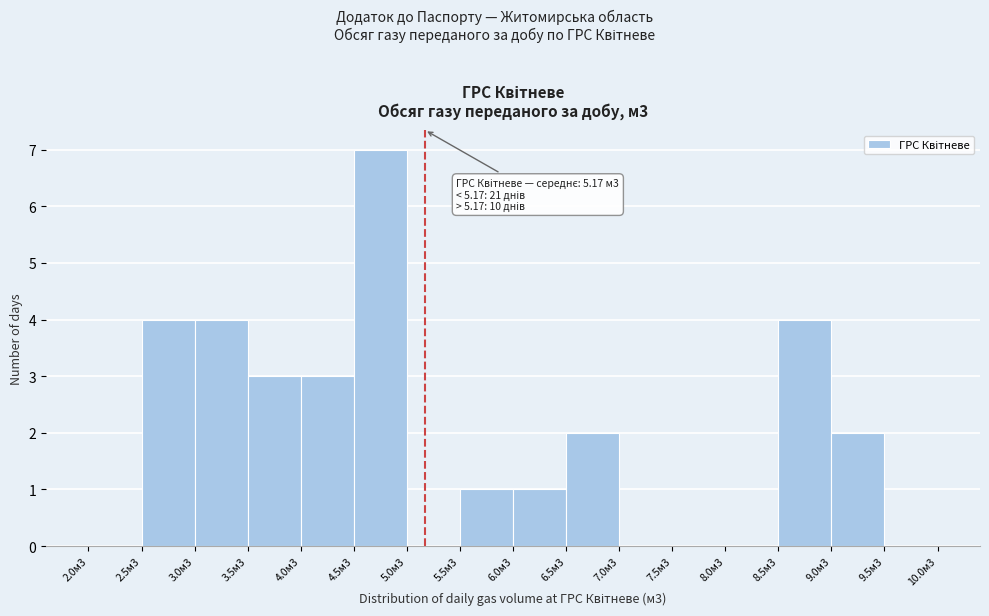

What is the sum of all values?

31